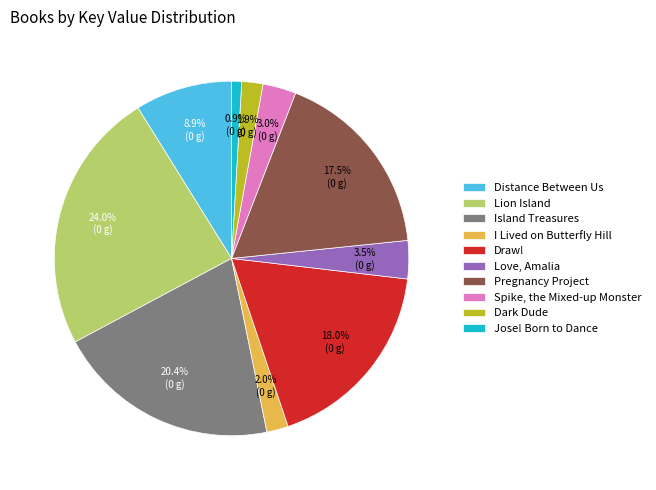

How many slices are in this pie chart?

10